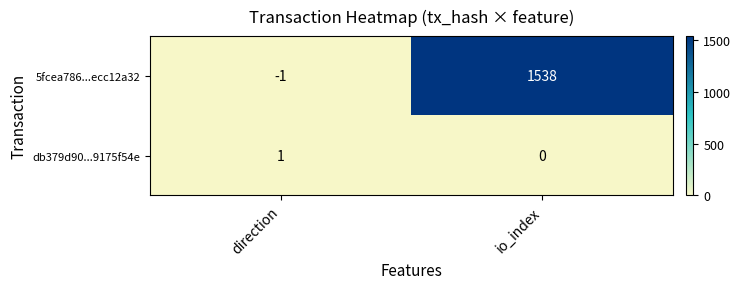

Rank the series at direction from lowest to highest value.

5fcea786...ecc12a32, db379d90...9175f54e